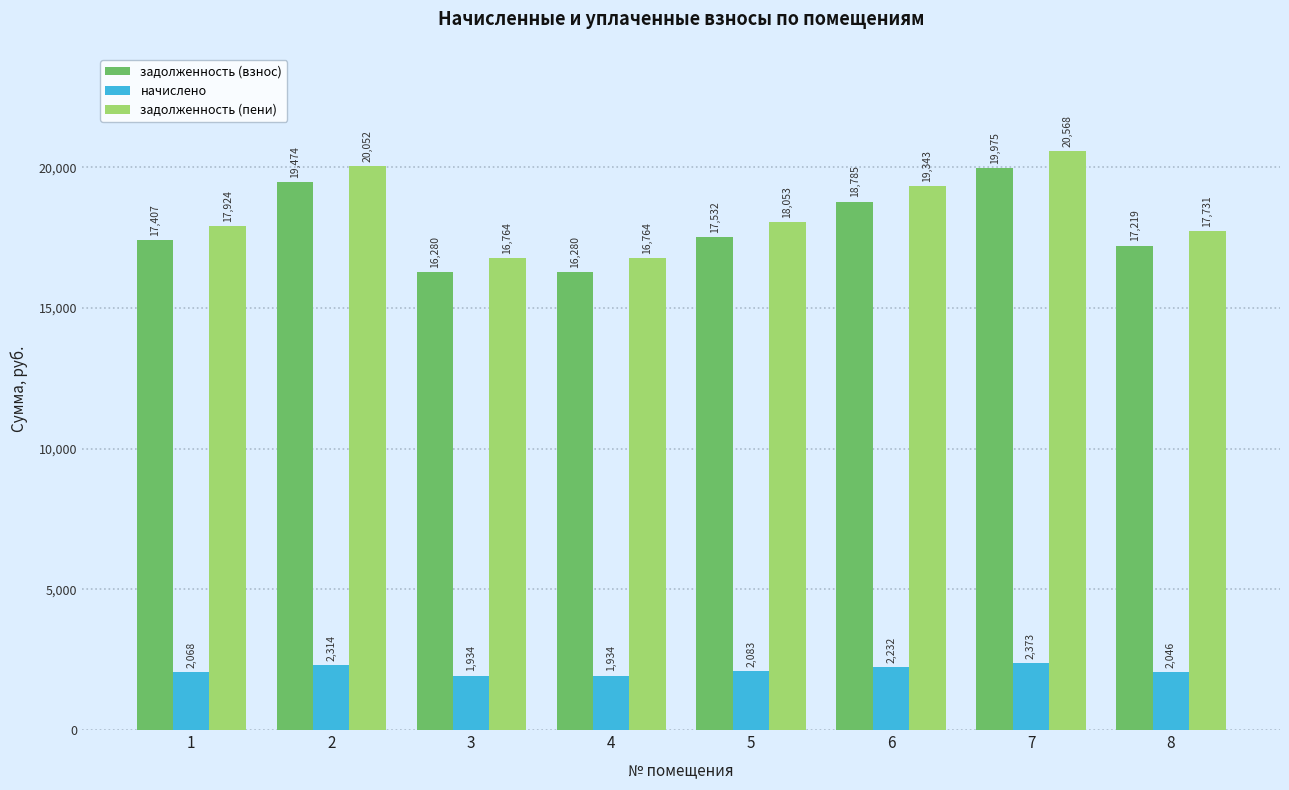

How many bars are there in total?

24